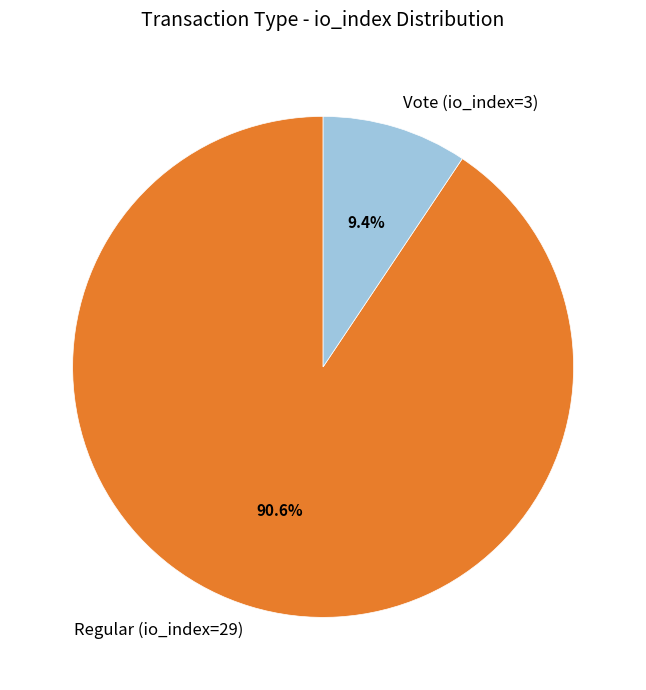

To the nearest percent, what portion does Vote (io_index=3) represent?

9%